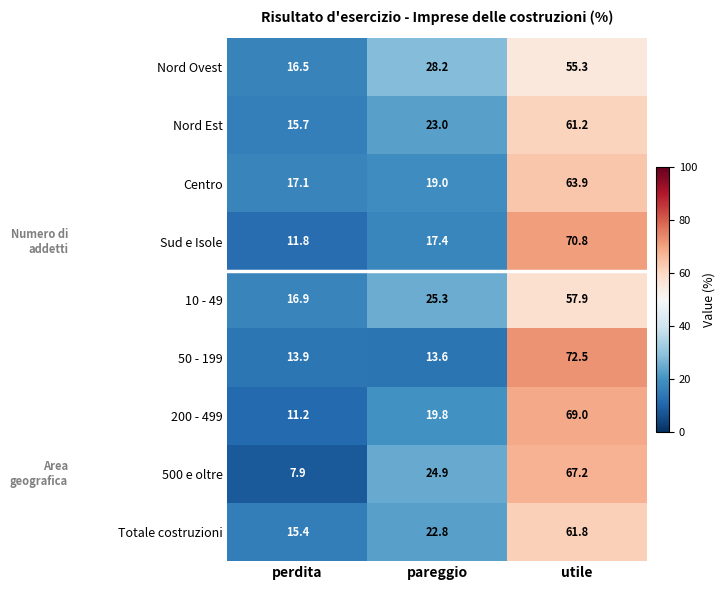

Is the value of Sud e Isole at utile greater than the value of 10 - 49 at perdita?

Yes